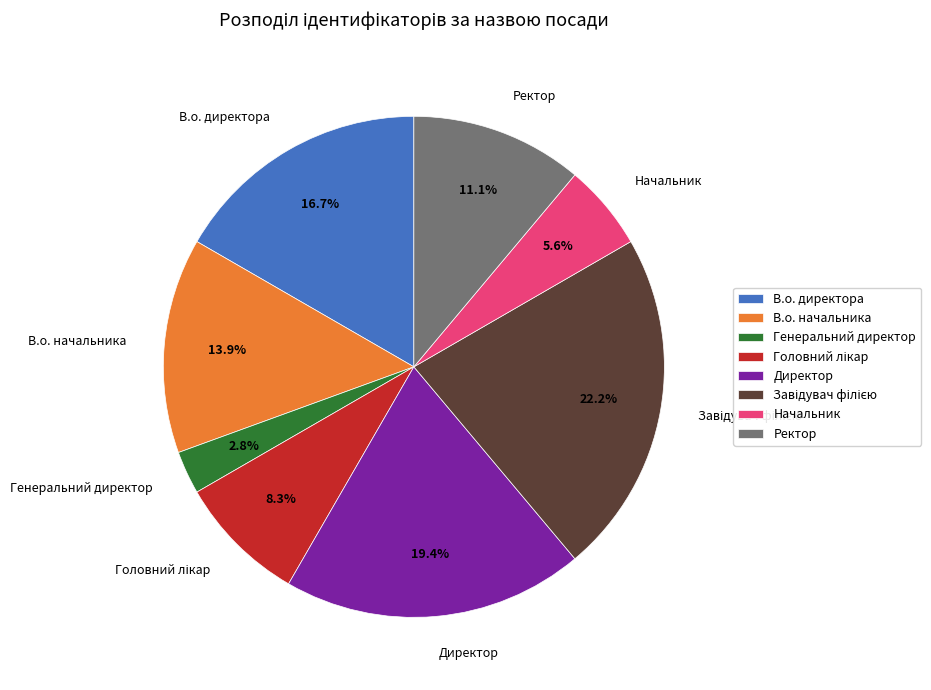

Is there a majority slice in this chart?

No